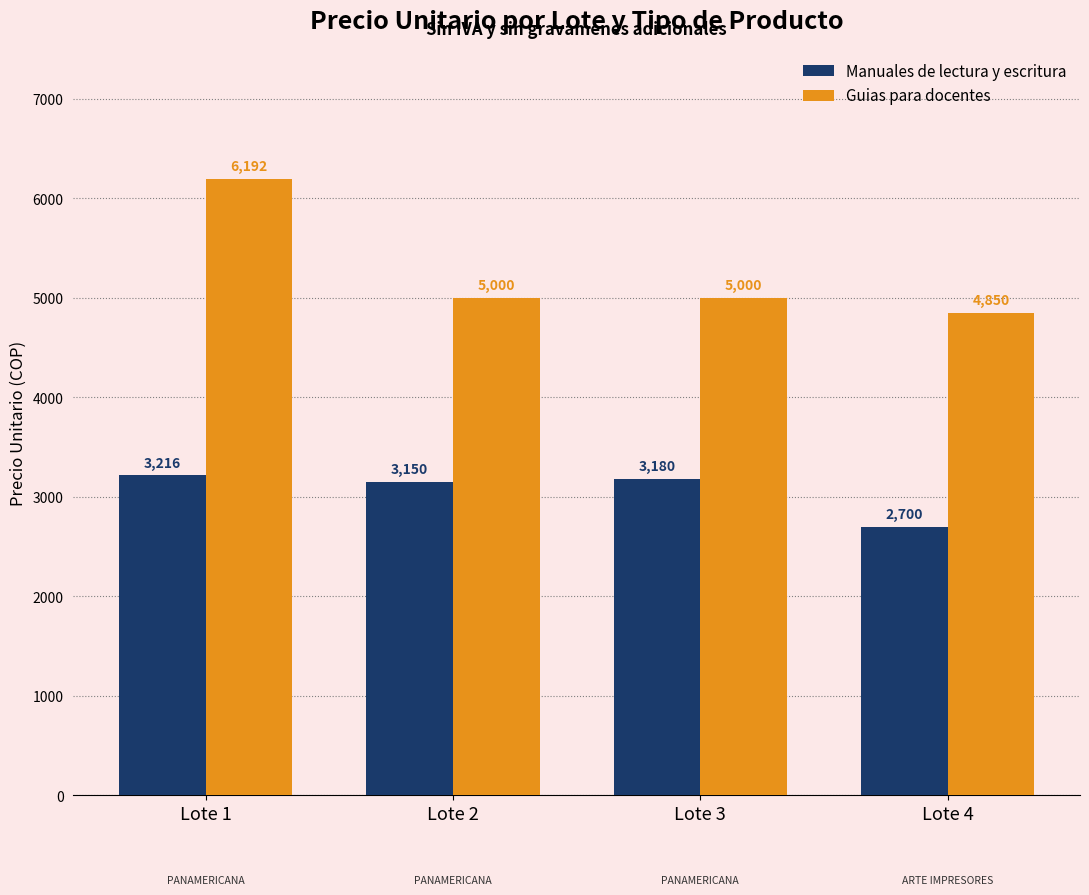

How many bars are there in total?

8